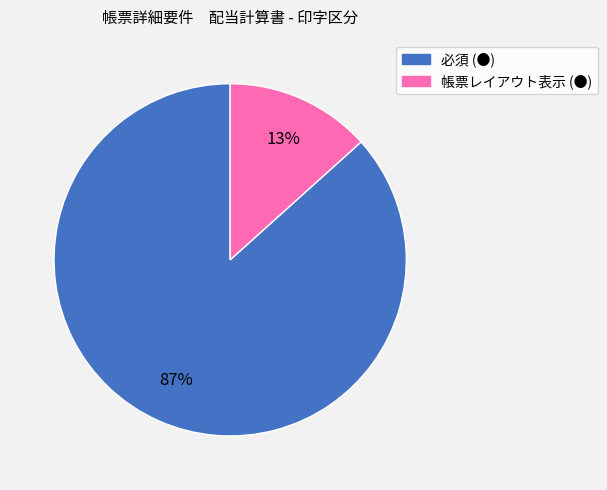

What is the largest slice in the pie chart?

必須 (●)